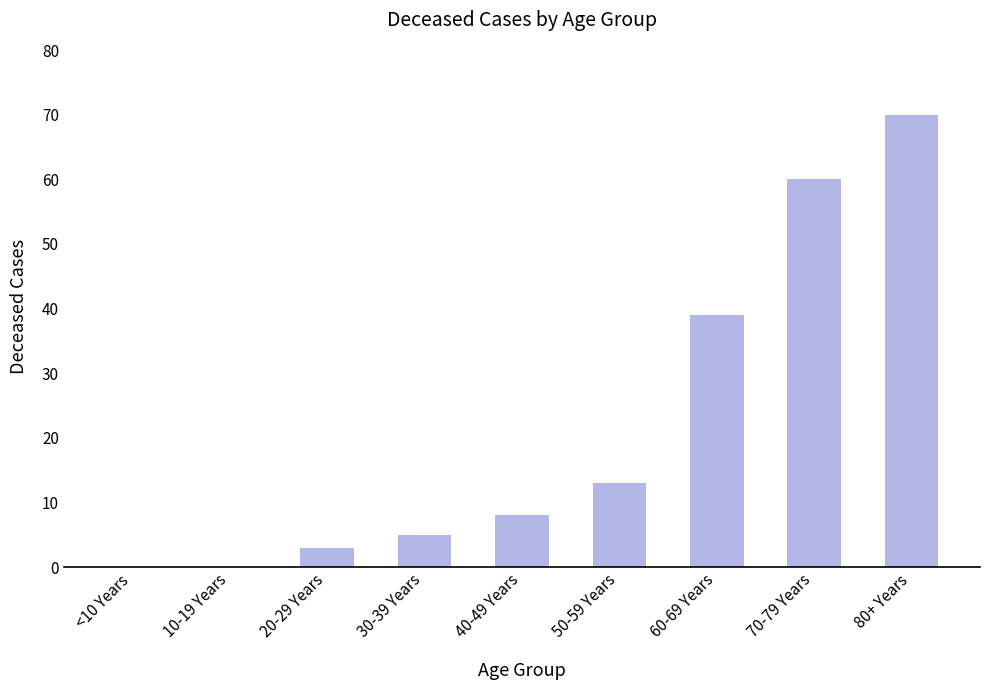

What is the sum of the values at 40-49 Years and 30-39 Years?

13